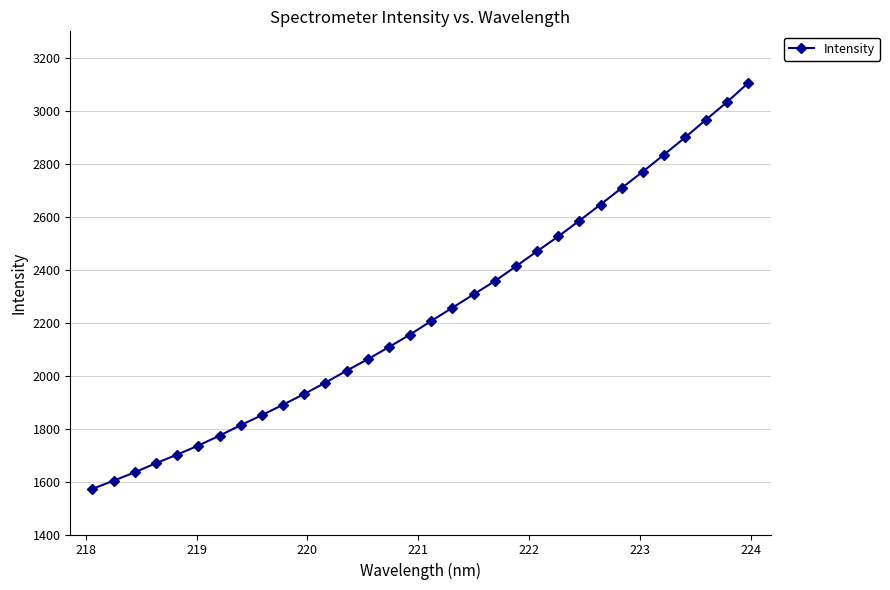

What is the value of the 4th point from the left?

1669.4